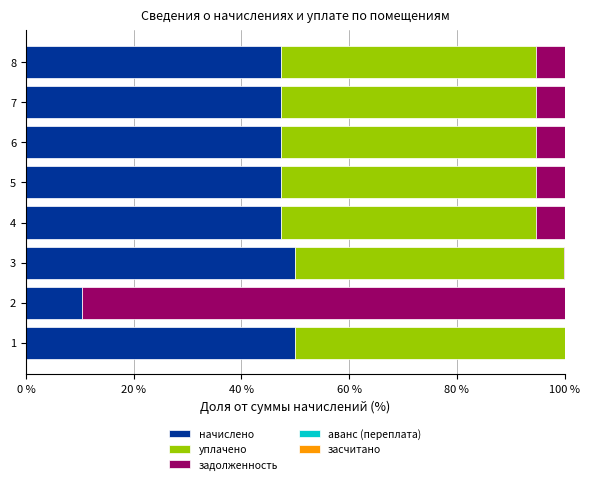

True or false: начислено has a value of 16.3 at 2.

False